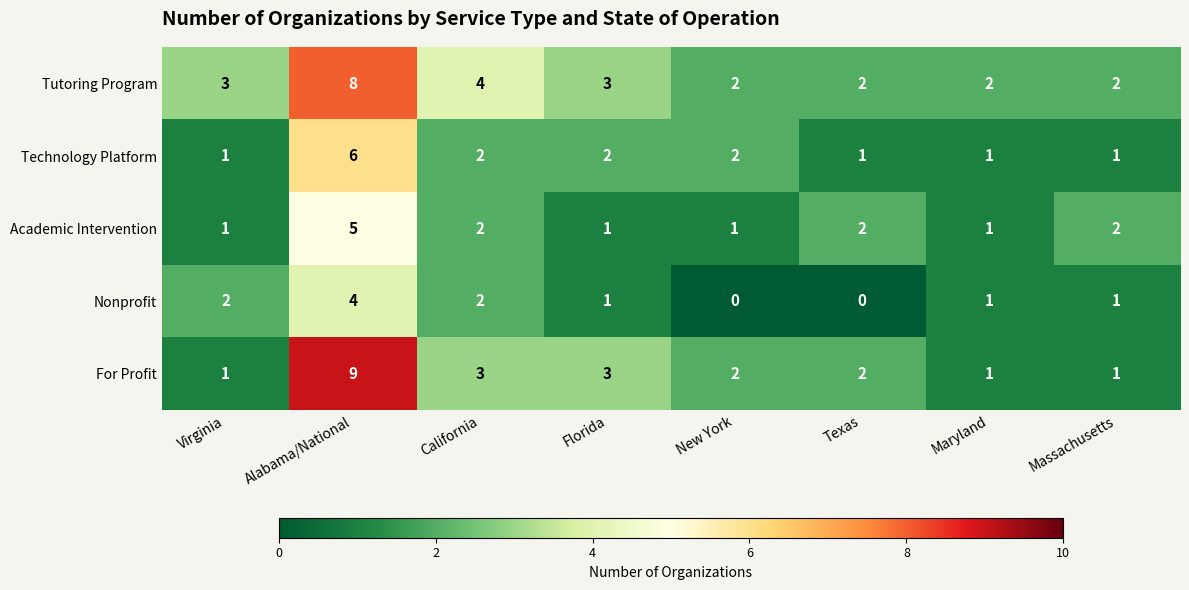

List the series in order of their peak value, lowest first.

Nonprofit, Academic Intervention, Technology Platform, Tutoring Program, For Profit